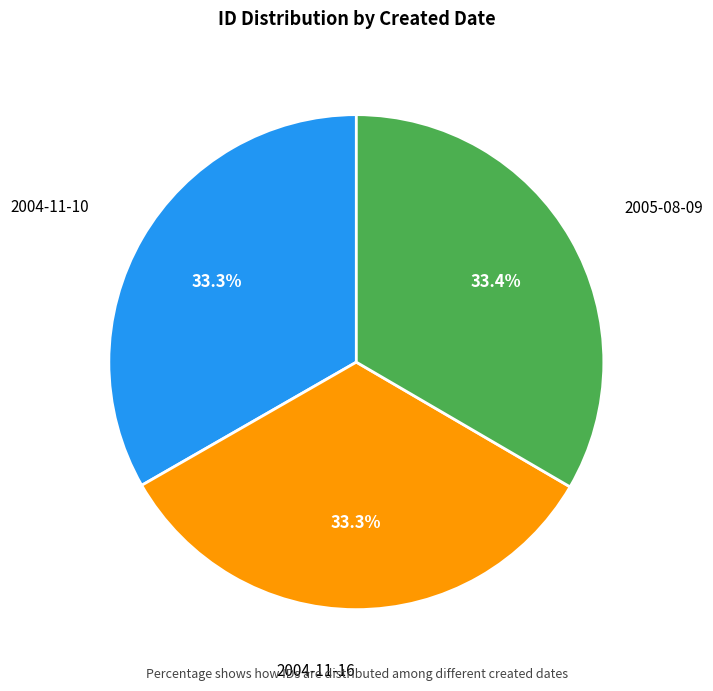

Is it true that 2004-11-10 is 33% of the pie?

True